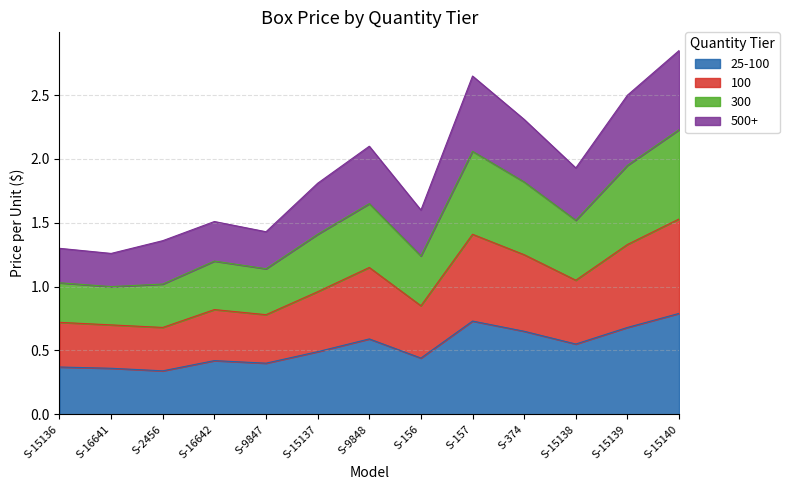

The value of 25-100 at S-15140 is 0.2. True or false?

False